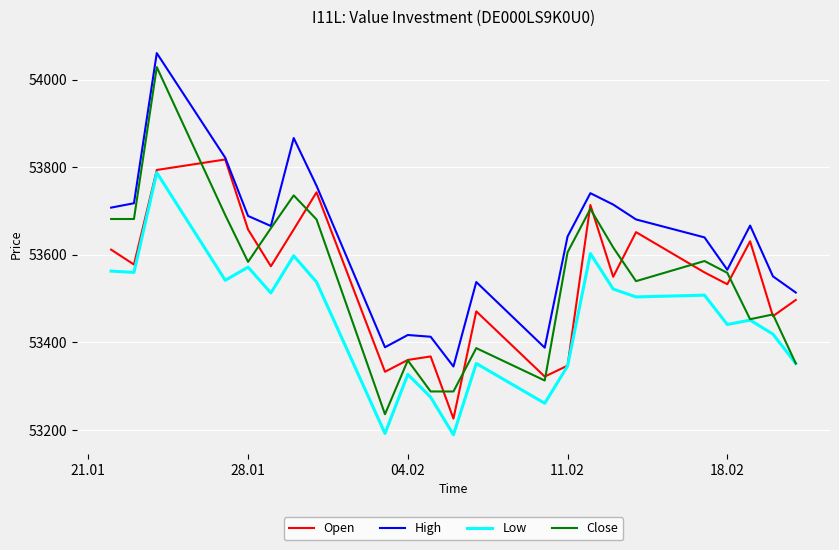

Which series has the widest spread of values?

Close